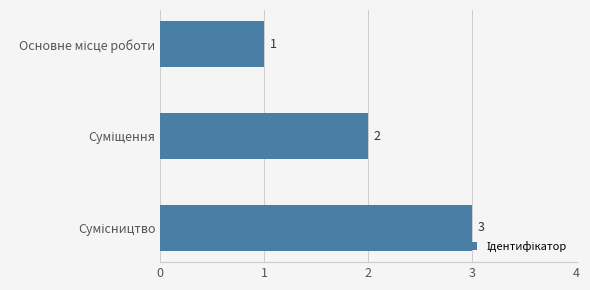

What is the value of the 1st bar from the top?

1